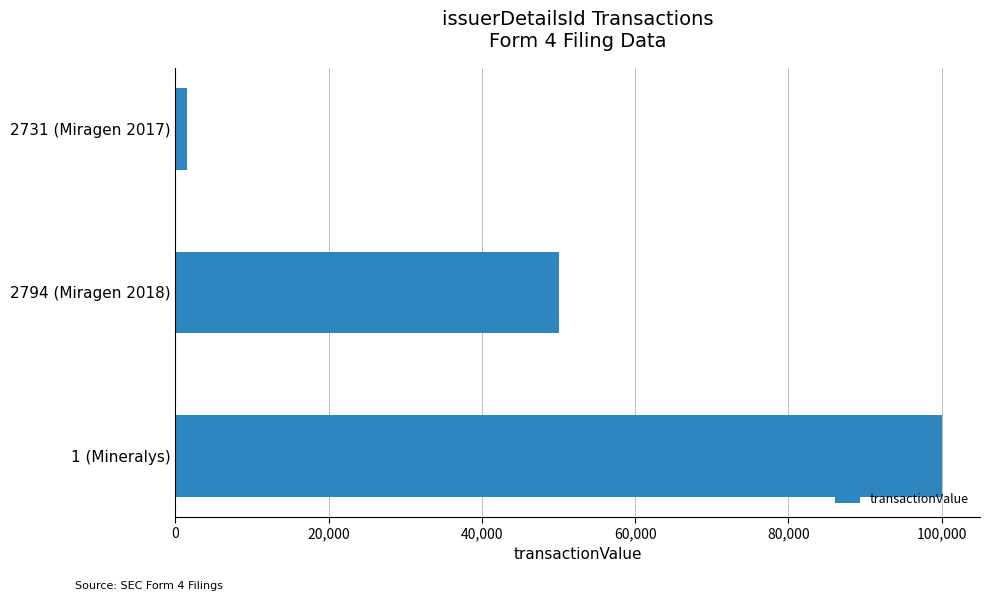

What is the sum of all values?

151505